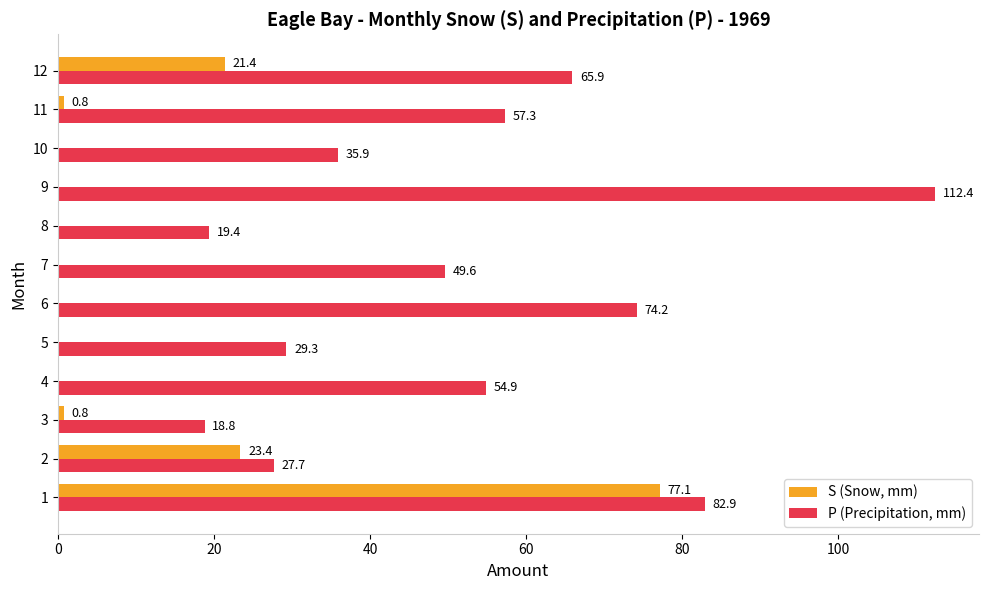

What are all the series names shown in the legend?

S (Snow, mm), P (Precipitation, mm)